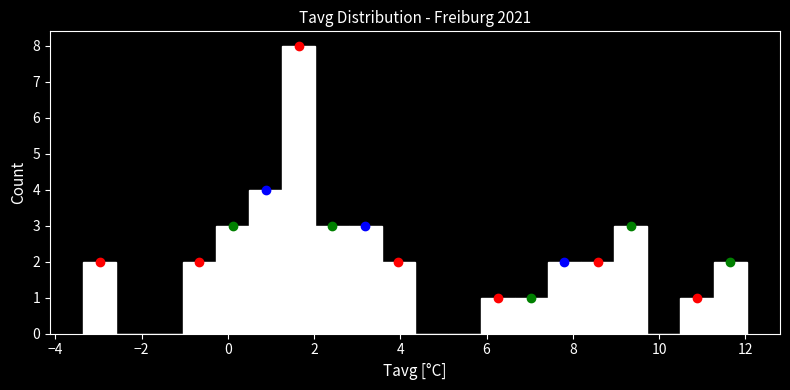

Read against the x-axis, roughly where is the centre of the tallest bar?

1.6